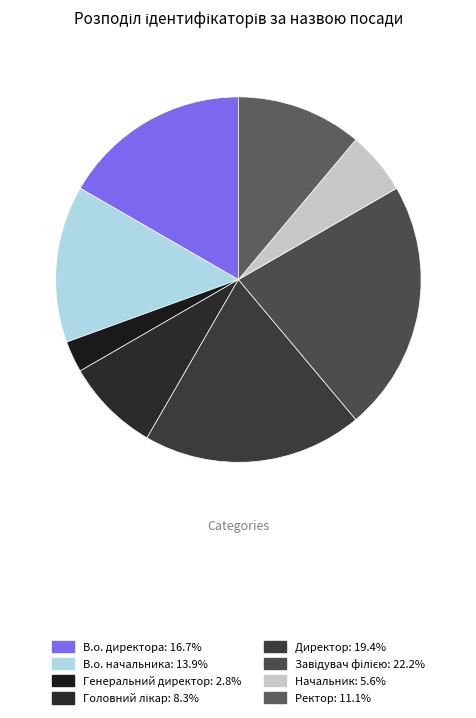

Which slice is the smallest?

Генеральний директор